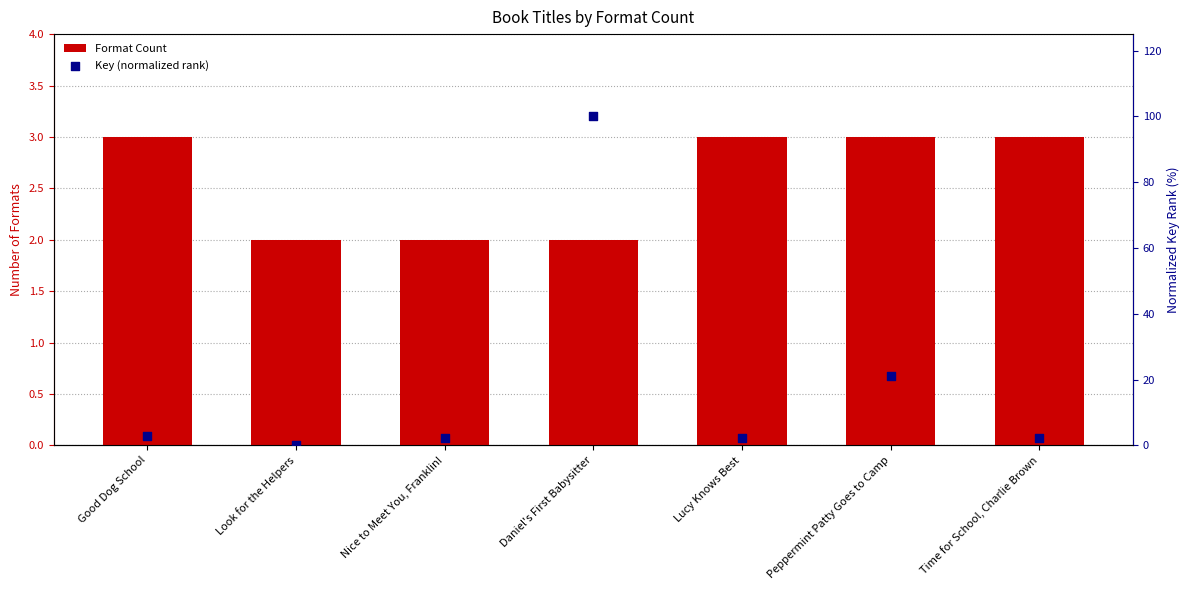

At how many categories does at least one series exceed 74?

1